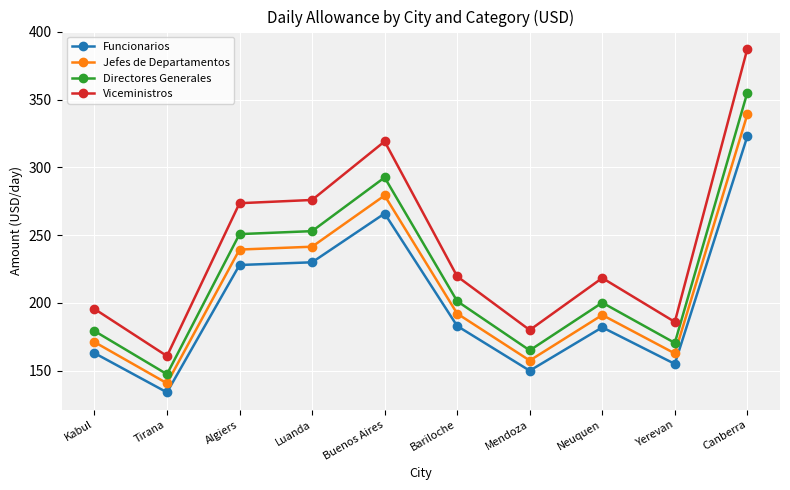

Is the value of Funcionarios at Bariloche greater than the value of Jefes de Departamentos at Luanda?

No